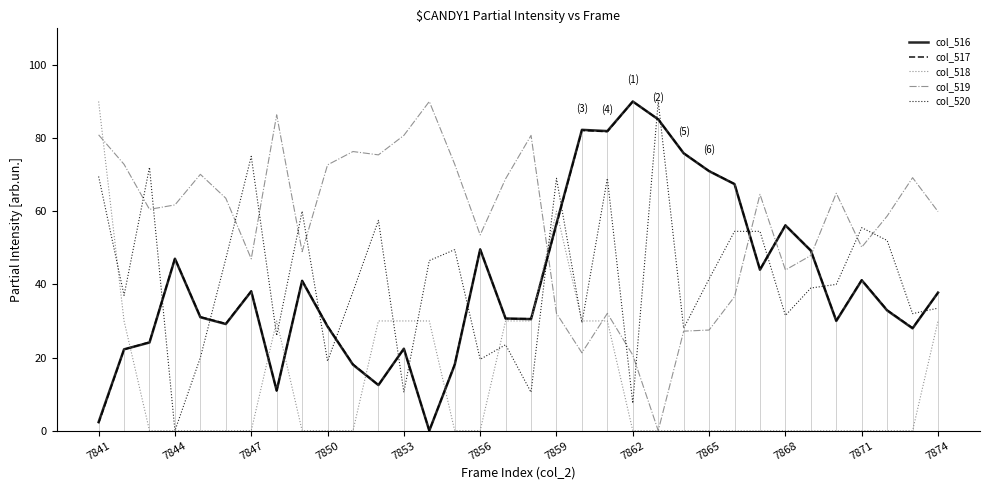

How many times do col_520 and col_516 cross each other?

15